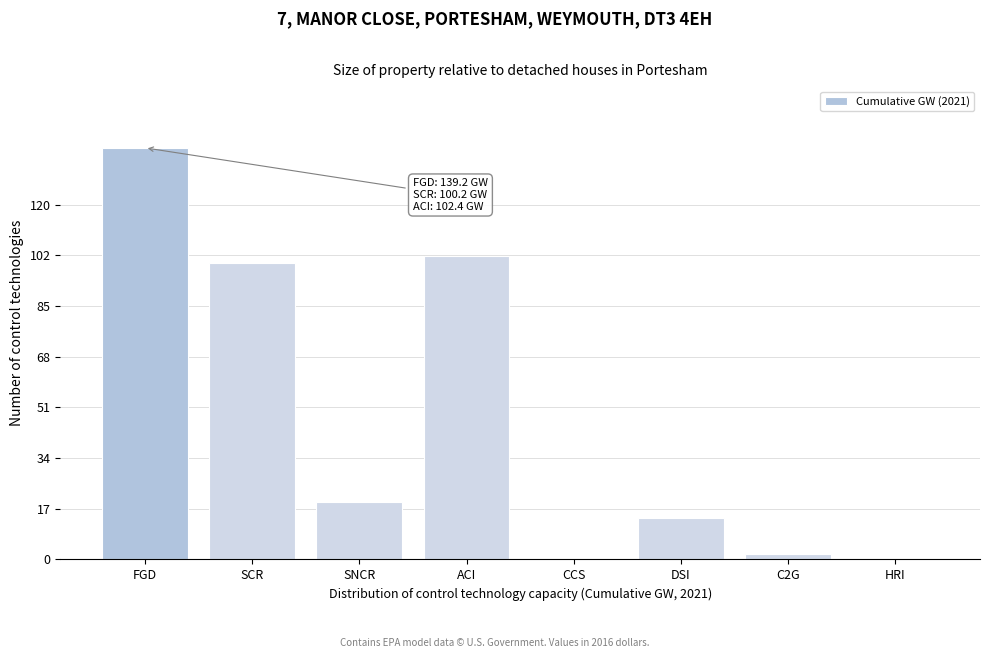

Reading left to right, transcribe all the data shown in this chart.

FGD=139.2	SCR=100.2	SNCR=19.4	ACI=102.4	CCS=0.0	DSI=14.1	C2G=1.8	HRI=0.0